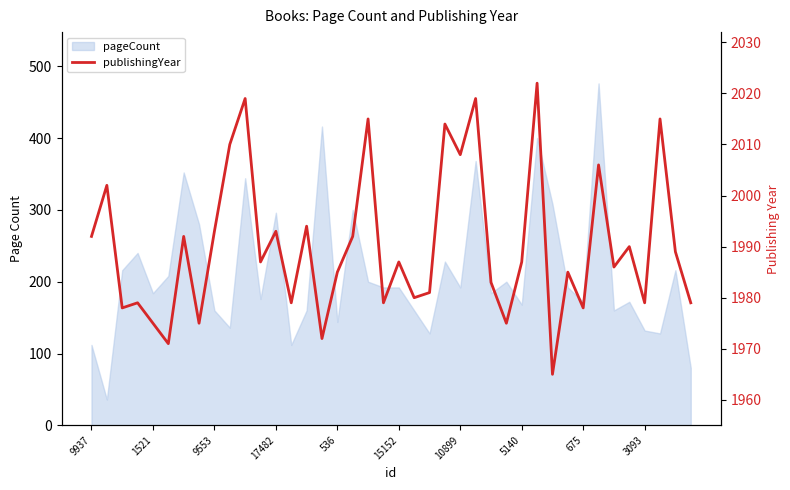

Count the number of categories in the chart.

40